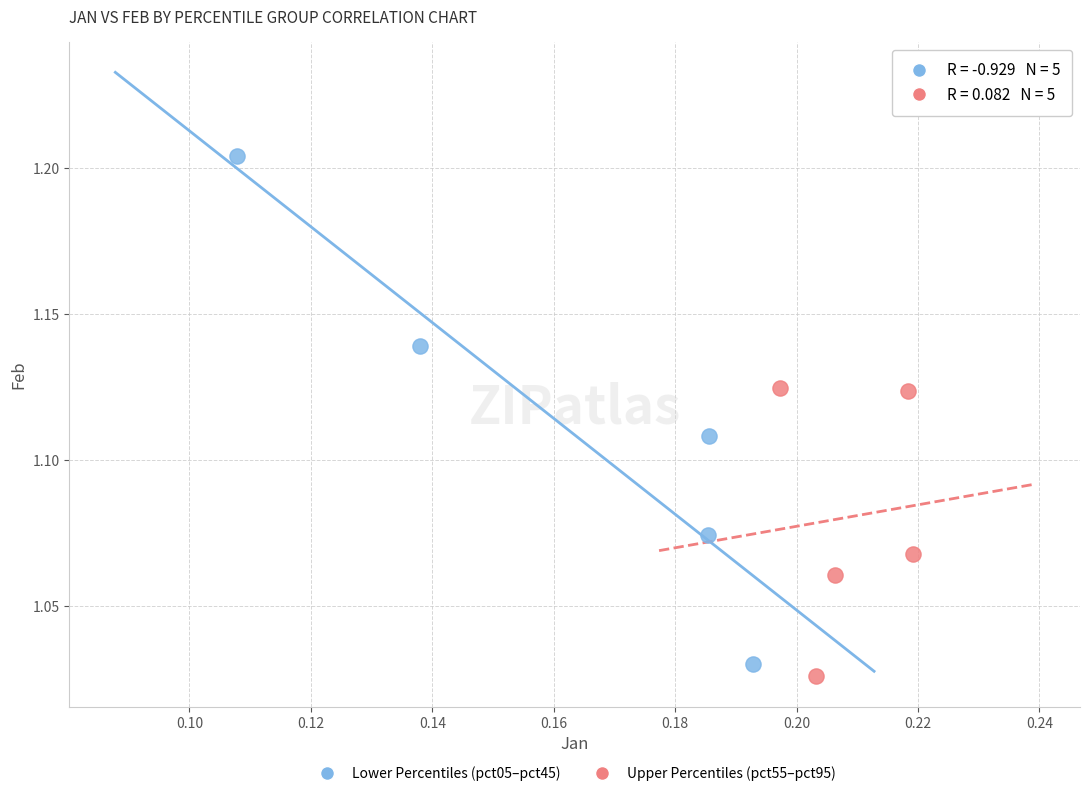

Which series reaches the maximum Y coordinate?

Lower Percentiles (pct05–pct45)